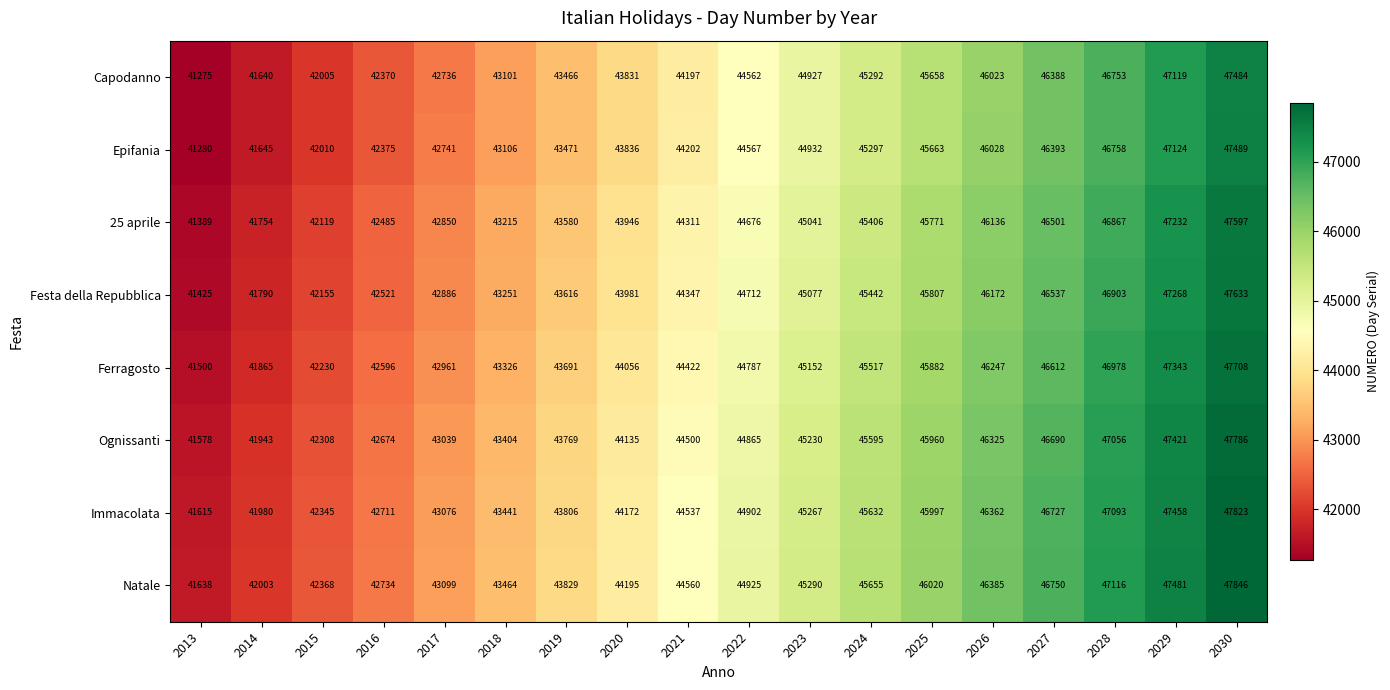

What is the difference between the Capodanno values at 2020 and 2015?

1826